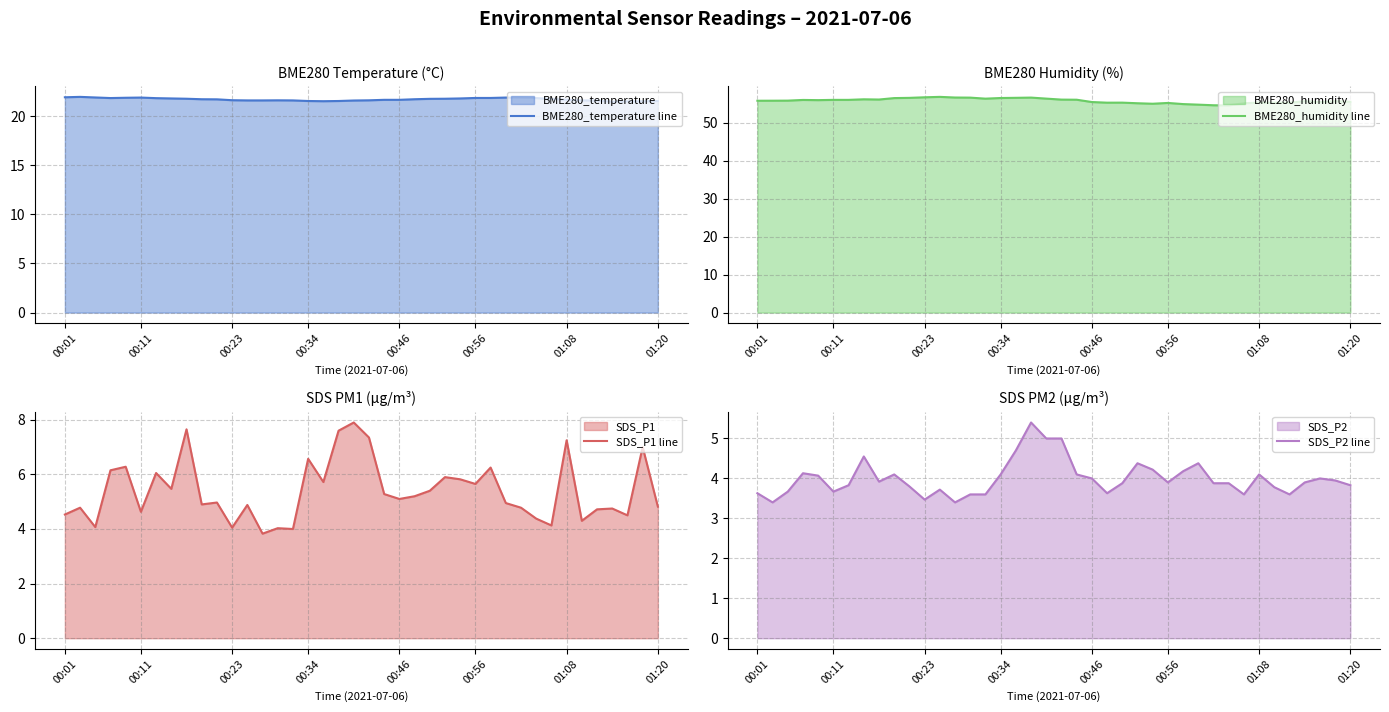

What position from the left is 28?

29